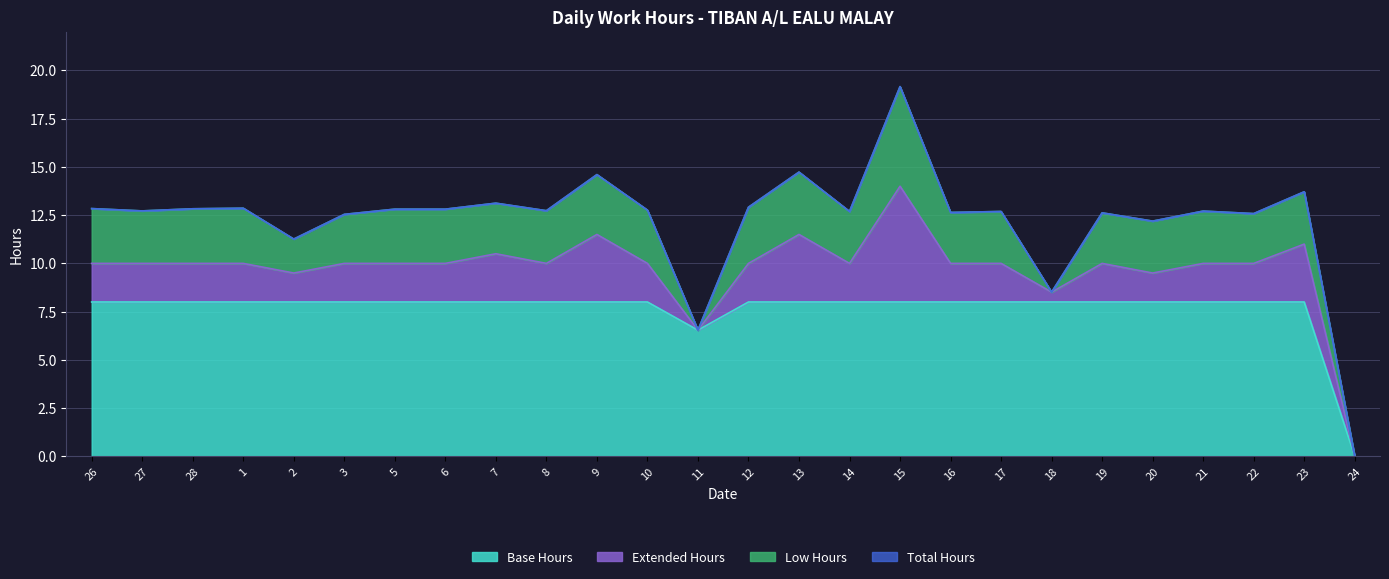

What position from the right is 7?

18